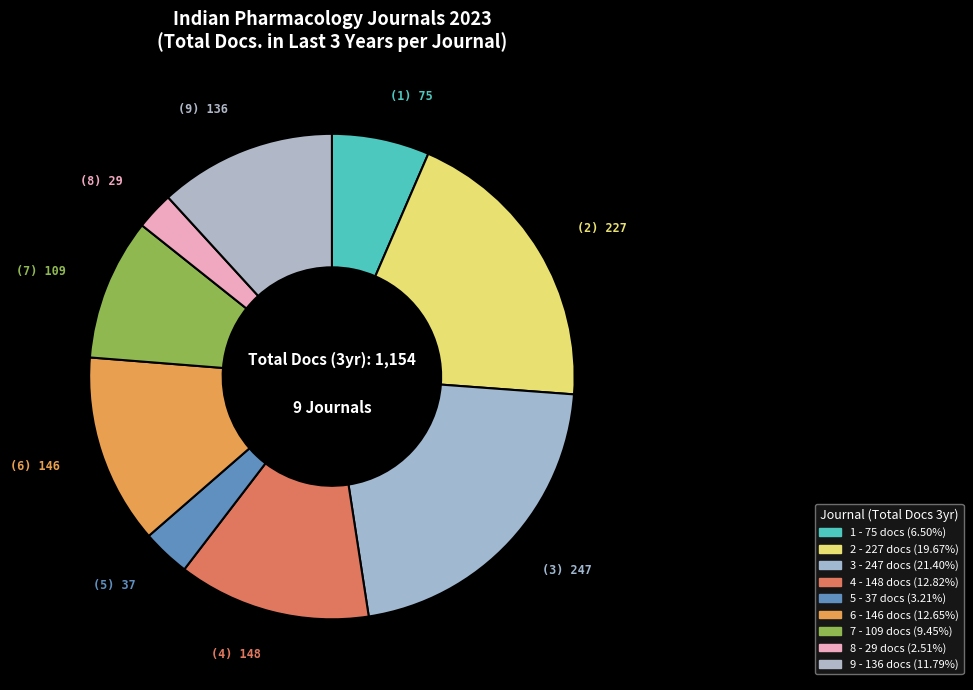

How many segments does this pie chart have?

9